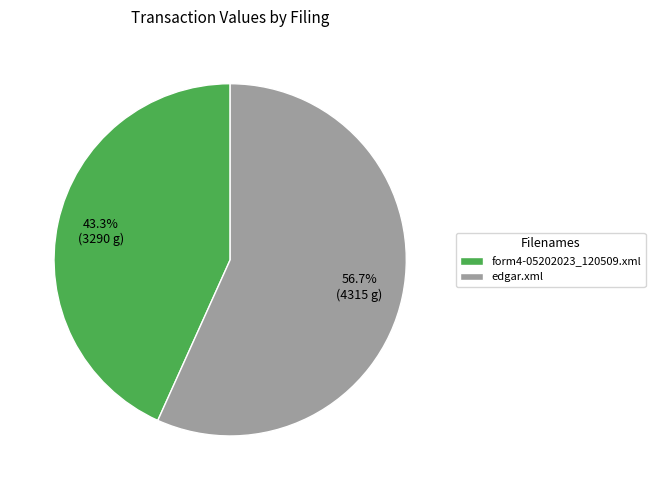

How many segments does this pie chart have?

2